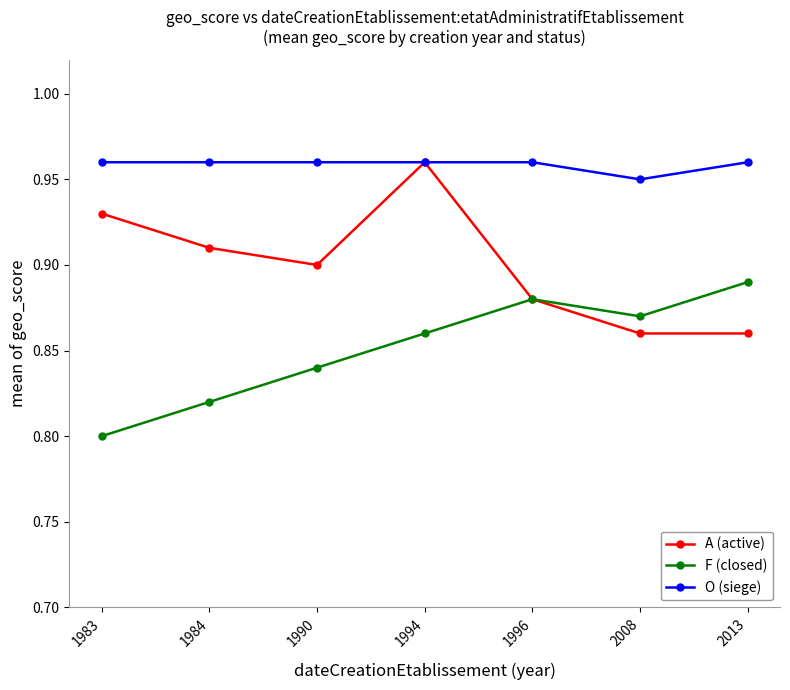

How many A (active) values are between 0 and 1?

7